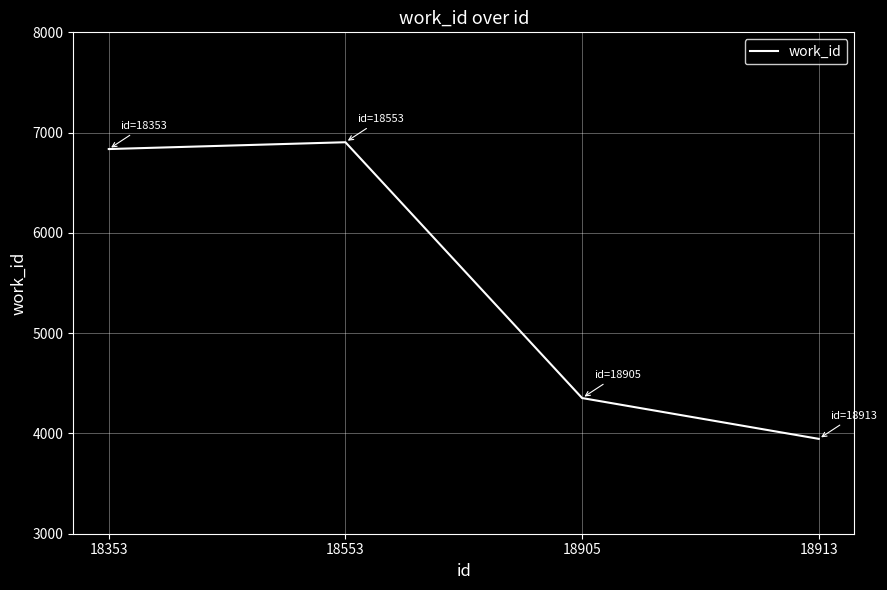

What is the minimum value shown in the chart?

3946